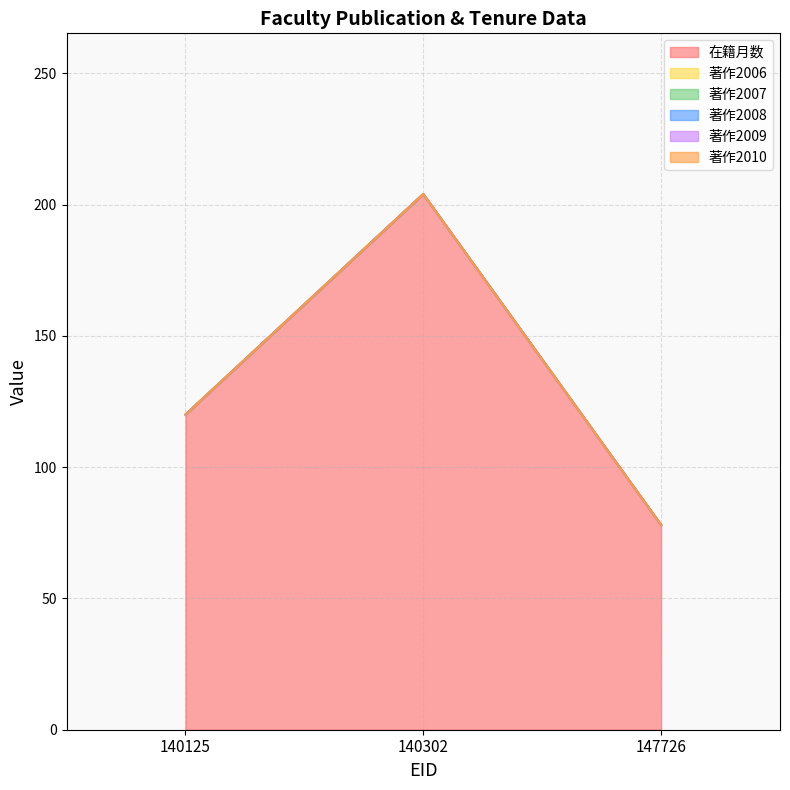

How many lines are shown in the chart?

6